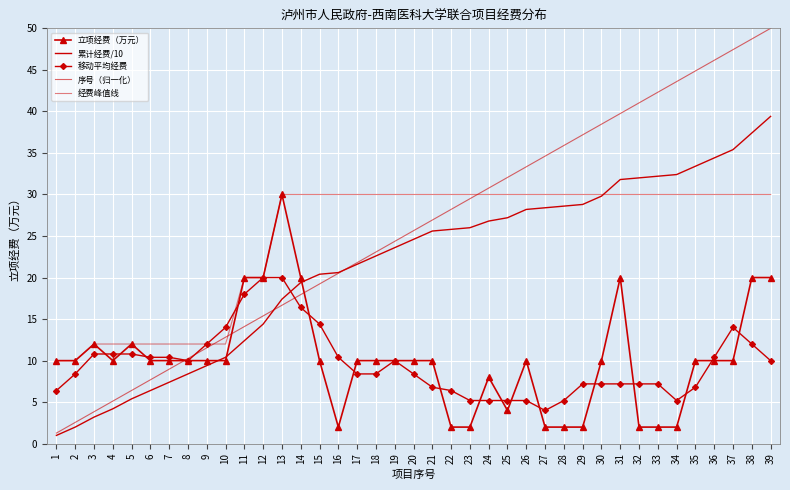

Rank the series by their maximum value, from highest to lowest.

序号（归一化）, 累计经费/10, 立项经费（万元）, 经费峰值线, 移动平均经费